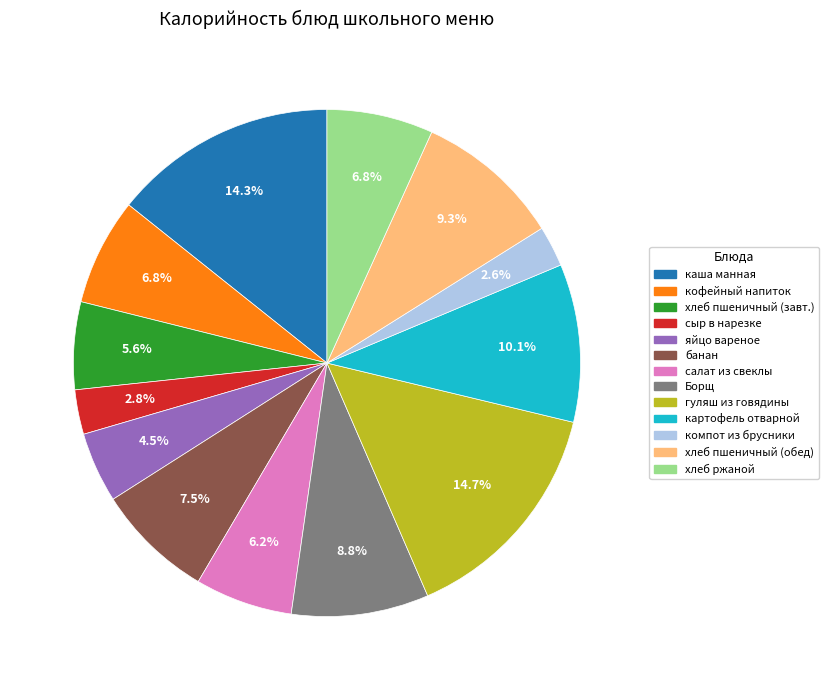

Is there any slice that represents more than half of the pie?

No